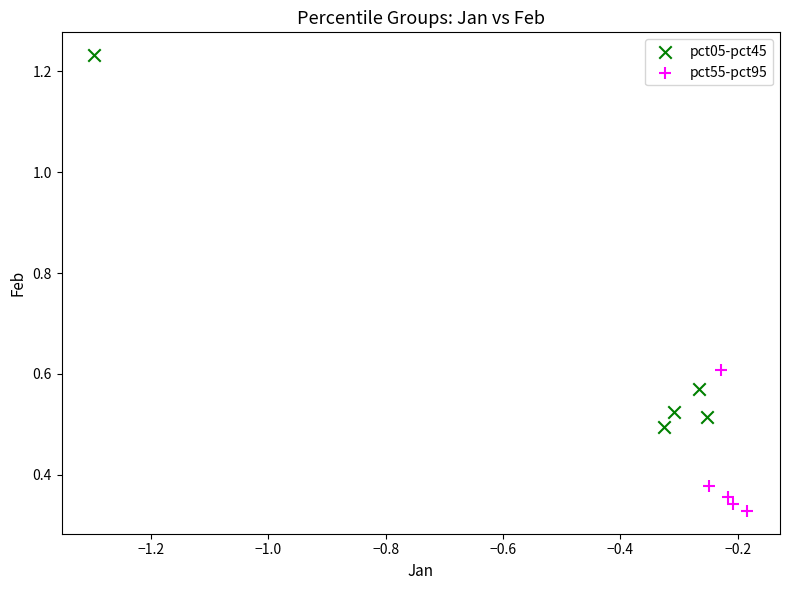

Which series reaches the minimum Y coordinate?

pct55-pct95